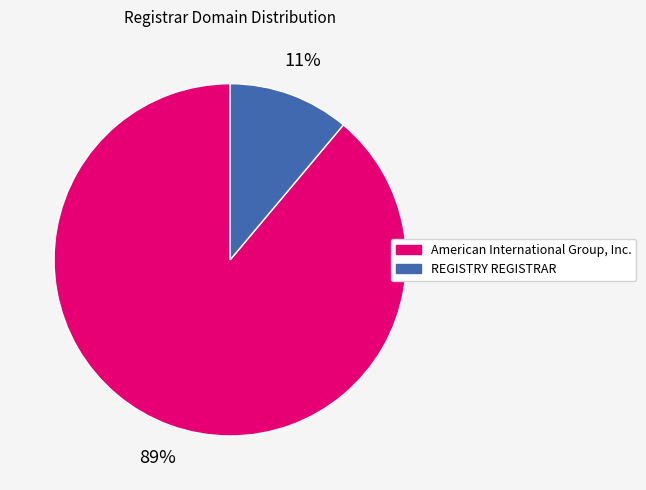

What is the smallest slice in the pie chart?

REGISTRY REGISTRAR